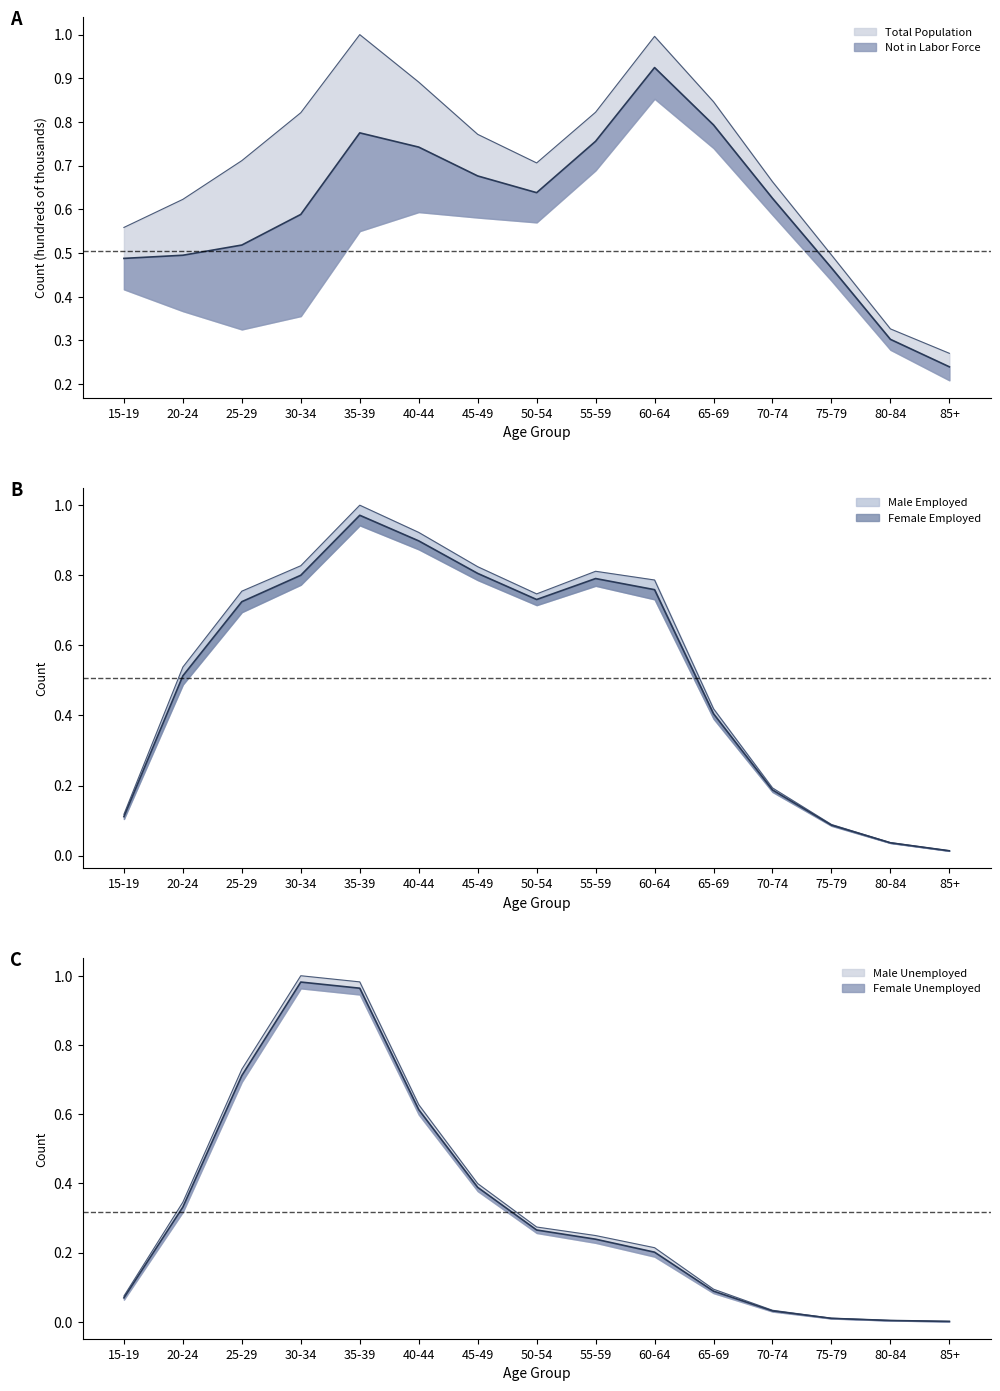

The Male Employed series shows 0.2 at 20-24. True or false?

False